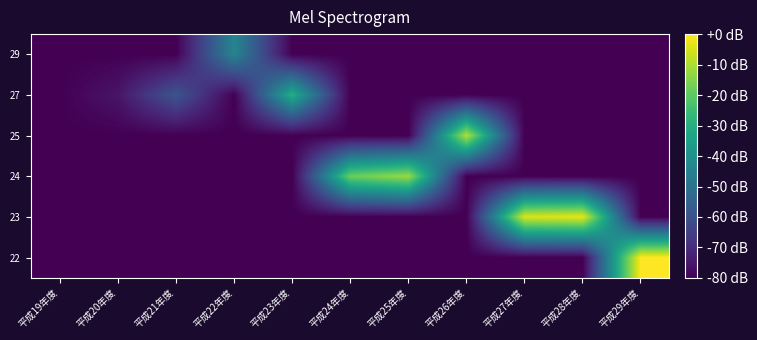

Reading right to left, extract all data points from this chart.

29: 平成29年度=-80.0	平成28年度=-80.0	平成27年度=-80.0	平成26年度=-80.0	平成25年度=-80.0	平成24年度=-80.0	平成23年度=-80.0	平成22年度=-43.8	平成21年度=-80.0	平成20年度=-80.0	平成19年度=-80.0
27: 平成29年度=-80.0	平成28年度=-80.0	平成27年度=-80.0	平成26年度=-80.0	平成25年度=-80.0	平成24年度=-80.0	平成23年度=-30.2	平成22年度=-80.0	平成21年度=-58.9	平成20年度=-75.5	平成19年度=-80.0
25: 平成29年度=-80.0	平成28年度=-80.0	平成27年度=-80.0	平成26年度=-9.1	平成25年度=-80.0	平成24年度=-80.0	平成23年度=-80.0	平成22年度=-80.0	平成21年度=-80.0	平成20年度=-80.0	平成19年度=-80.0
24: 平成29年度=-80.0	平成28年度=-80.0	平成27年度=-80.0	平成26年度=-80.0	平成25年度=-12.1	平成24年度=-18.1	平成23年度=-80.0	平成22年度=-80.0	平成21年度=-80.0	平成20年度=-80.0	平成19年度=-80.0
23: 平成29年度=-80.0	平成28年度=-3.0	平成27年度=-4.5	平成26年度=-80.0	平成25年度=-80.0	平成24年度=-80.0	平成23年度=-80.0	平成22年度=-80.0	平成21年度=-80.0	平成20年度=-80.0	平成19年度=-80.0
22: 平成29年度=0.0	平成28年度=-80.0	平成27年度=-80.0	平成26年度=-80.0	平成25年度=-80.0	平成24年度=-80.0	平成23年度=-80.0	平成22年度=-80.0	平成21年度=-80.0	平成20年度=-80.0	平成19年度=-80.0